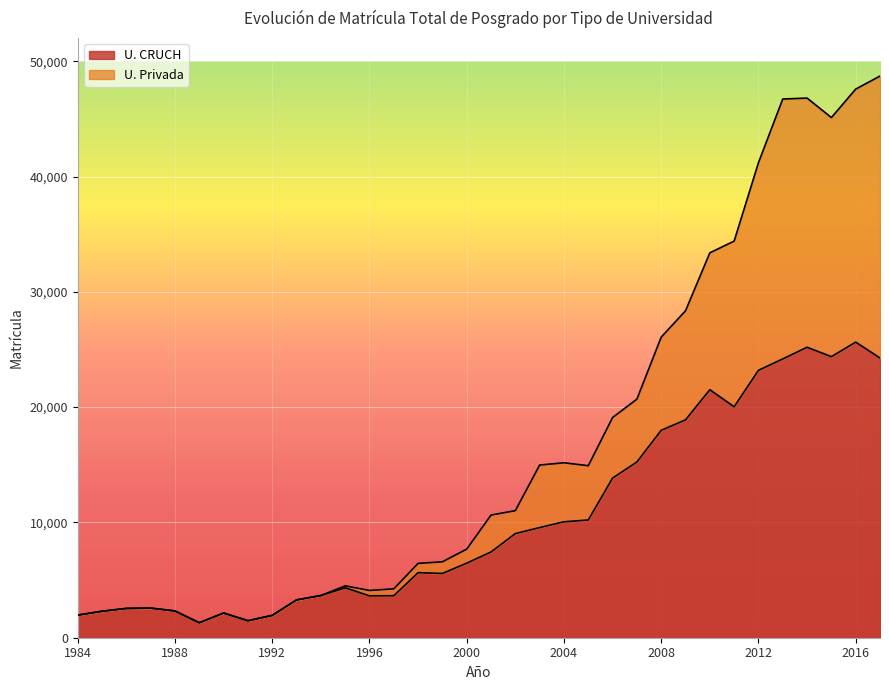

Which has a higher value, 1996 or 2004?

2004